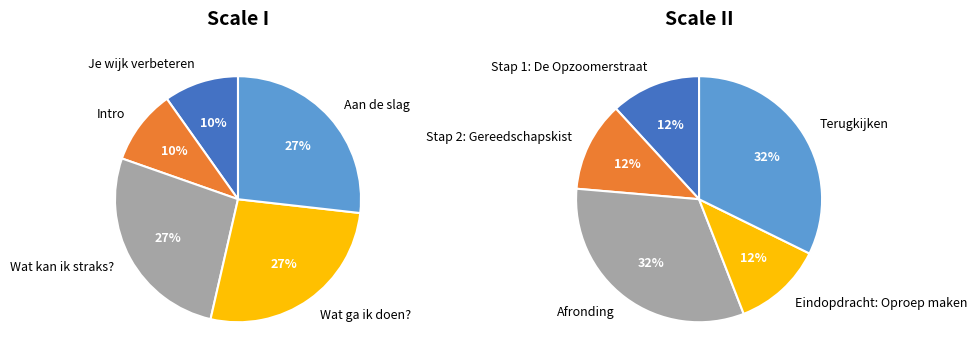

Is there any slice that represents more than half of the pie?

No